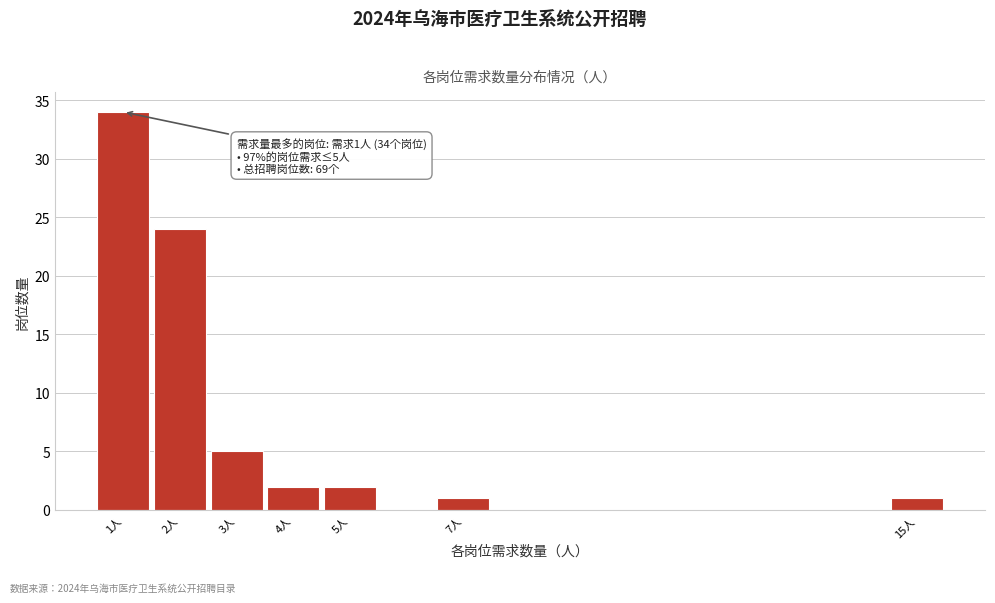

Over which range of the x-axis is the bar tallest?

0.5 to 1.5